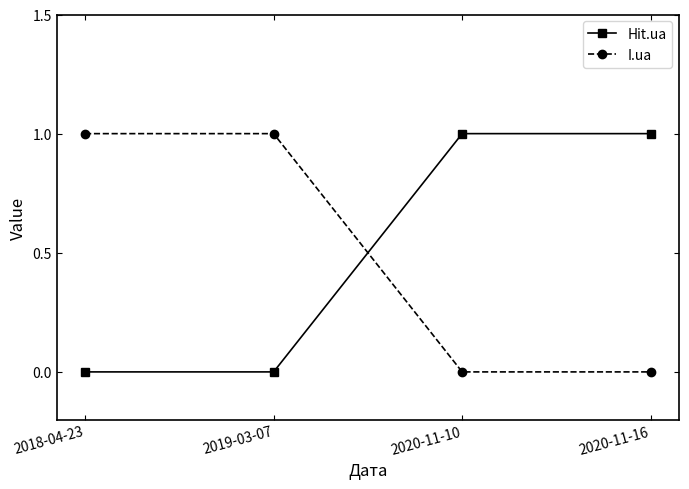

Is the value of I.ua at 2020-11-16 greater than the value of Hit.ua at 2020-11-16?

No